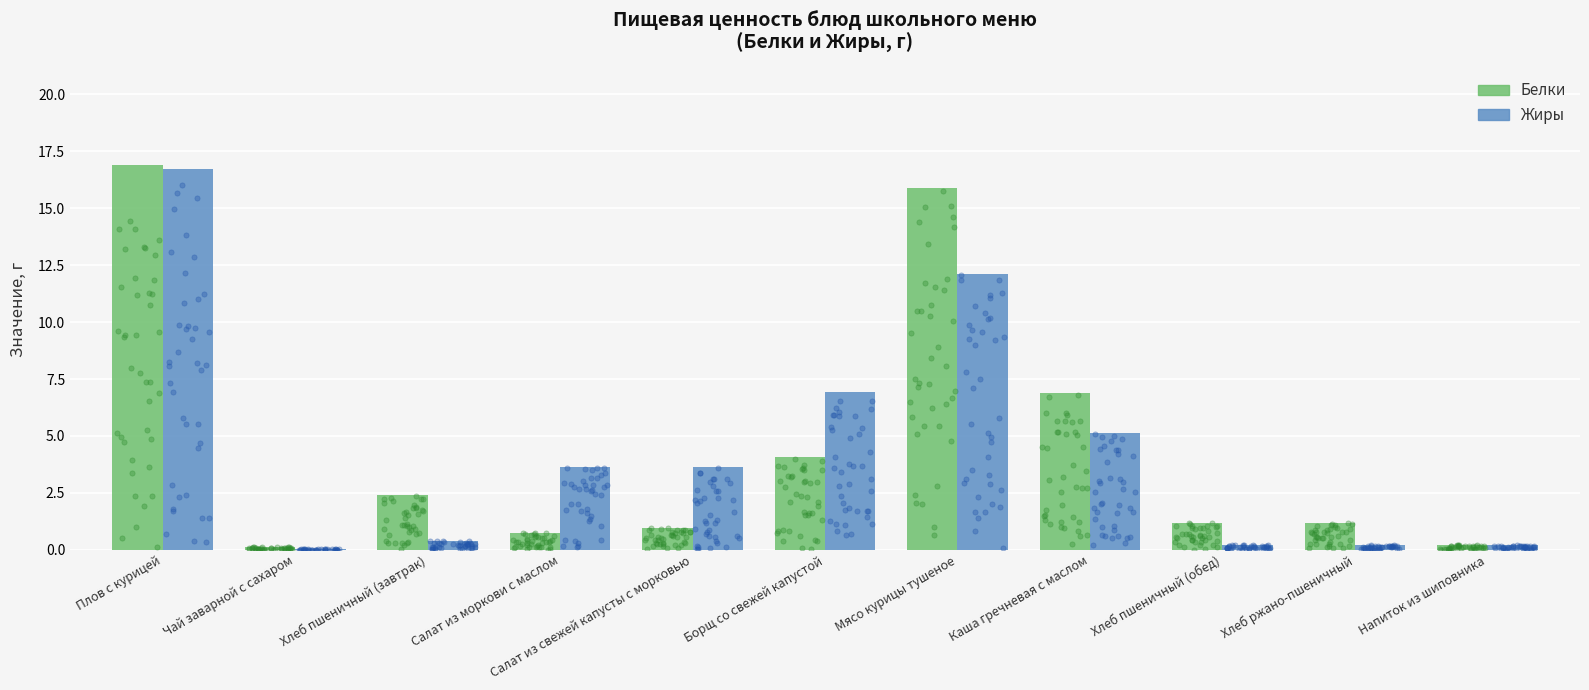

Is the value of Белки at Чай заварной с сахаром greater than the value of Жиры at Каша гречневая с маслом?

No